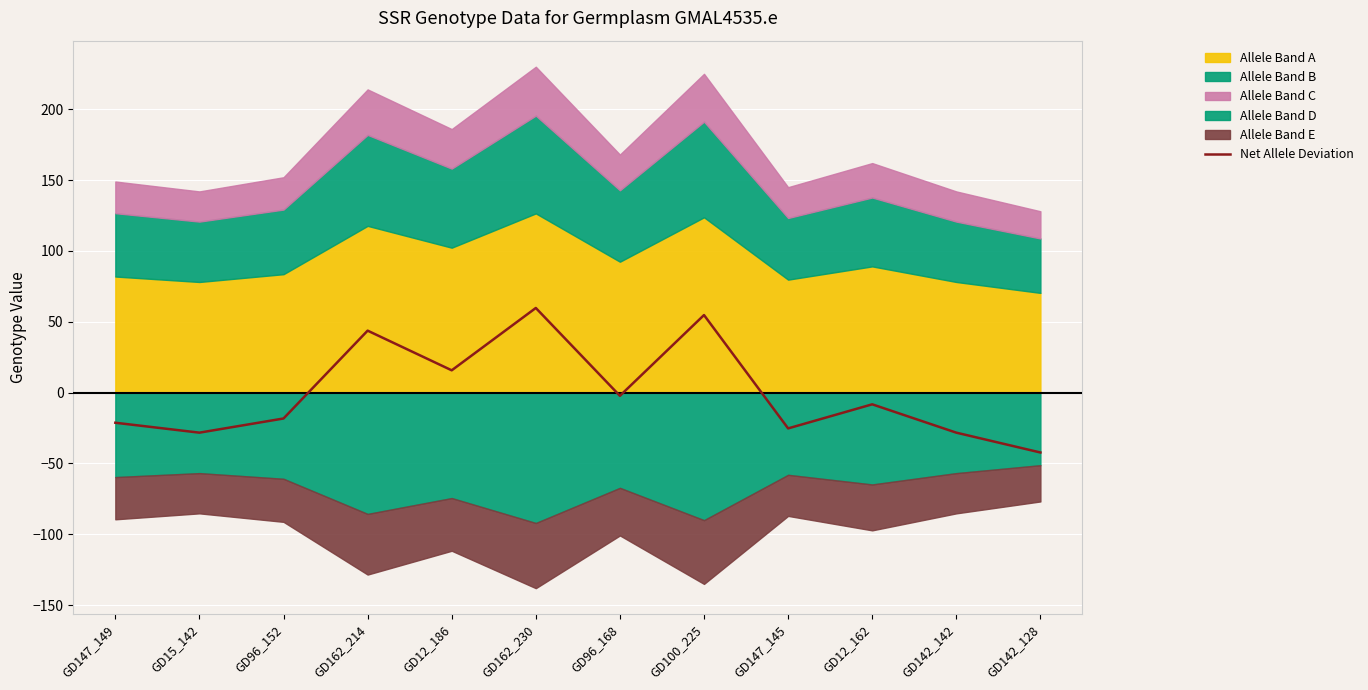

What is the greatest value displayed?

59.8